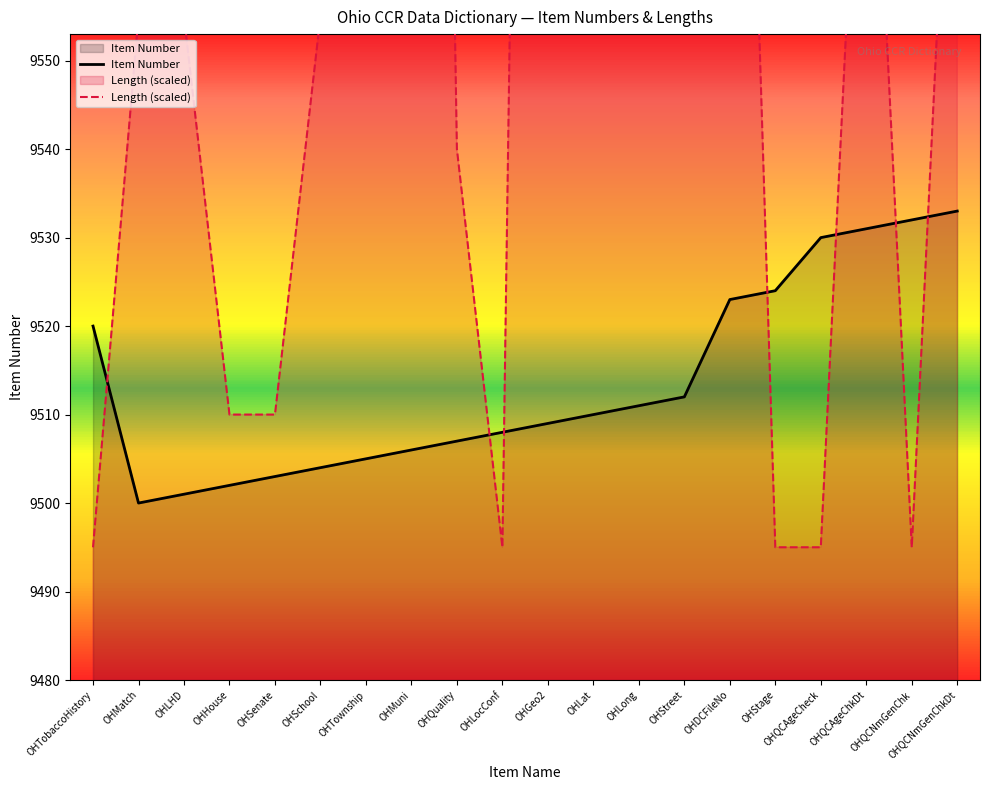

At which category does the chart reach its minimum across all series?

OHTobaccoHistory